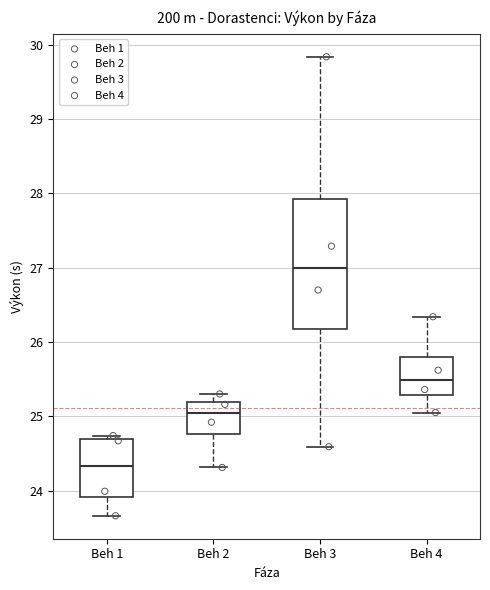

Reading left to right, read every box against the y-axis: the position of its median line, the range the box covers, and the ends of its whiskers. The values are not printed on the chart, so give them approximately, as read against the axis.

Beh 1: median 24.3, box 23.9 to 24.7, whiskers 23.7 to 24.7 (just above the box's upper edge)
Beh 2: median 25.0, box 24.8 to 25.2, whiskers 24.3 to 25.3
Beh 3: median 27.0, box 26.2 to 27.9, whiskers 24.6 to 29.8
Beh 4: median 25.5, box 25.3 to 25.8, whiskers 25.1 to 26.3